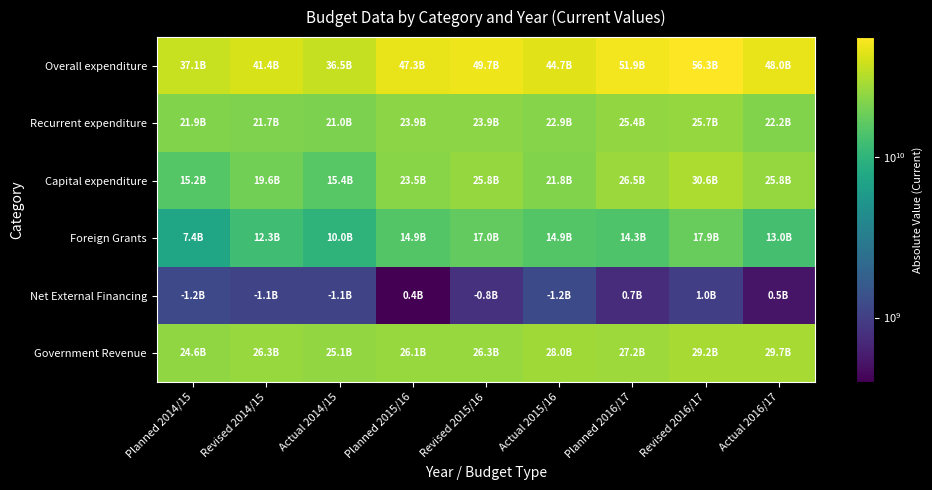

How many categories are shown in the chart?

9